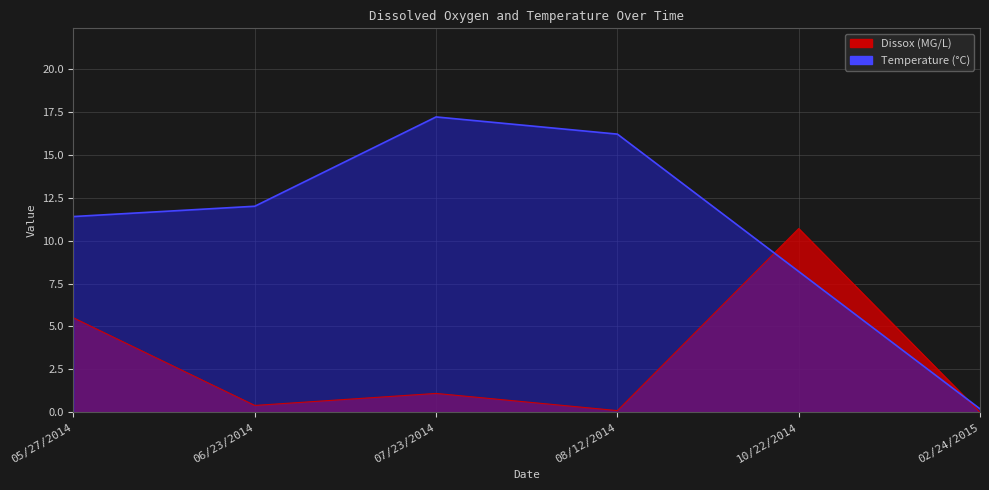

Rank the series by their maximum value, from highest to lowest.

Temperature, Dissox